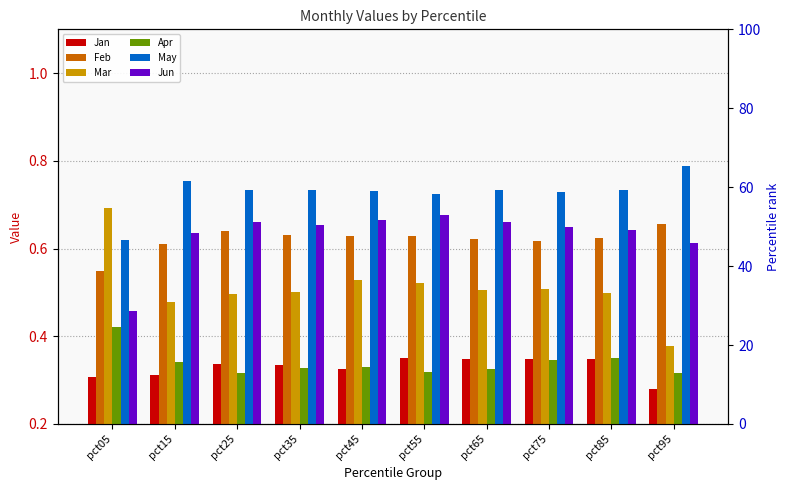

At pct75, list the series in order from smallest to largest.

Apr, Jan, Mar, Feb, Jun, May